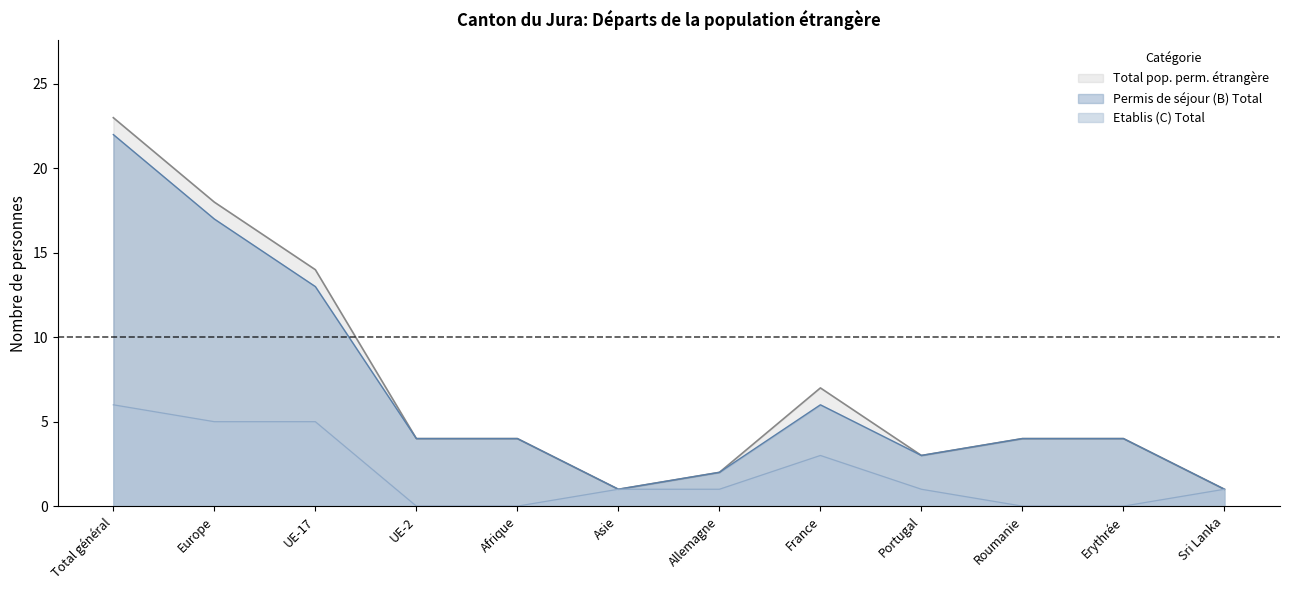

True or false: Total pop. perm. étrangère has a value of 7 at Roumanie.

False